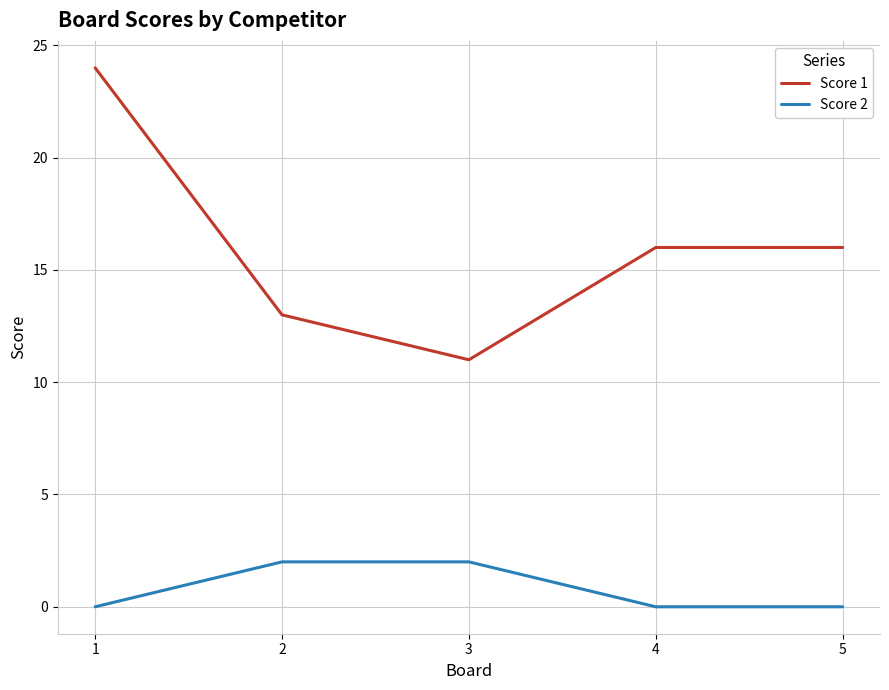

Reading right to left, extract all data points from this chart.

Score 1: 16	16	11	13	24
Score 2: 0	0	2	2	0